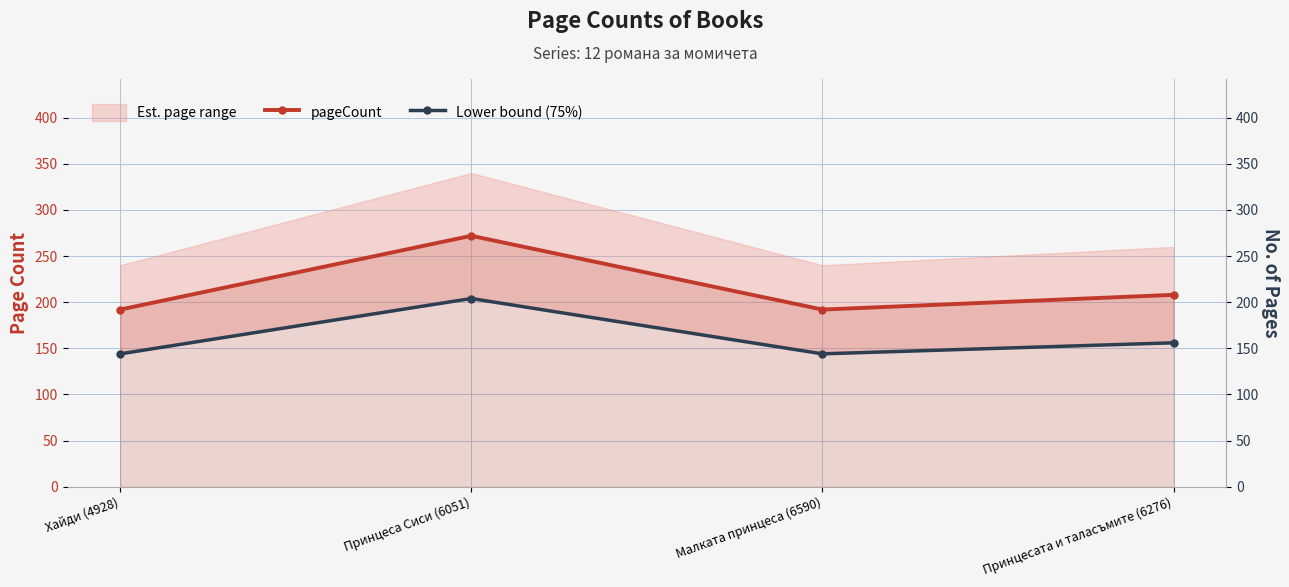

How many data points does each series have?

4